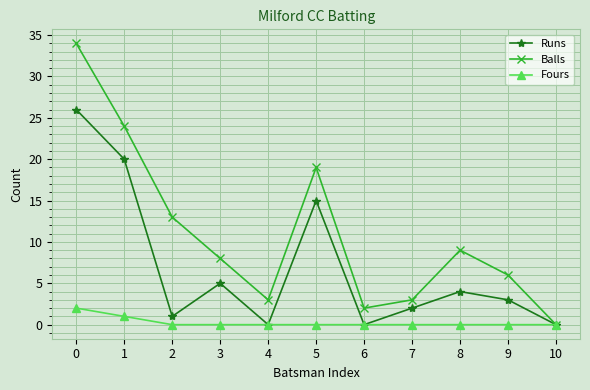

What is the value of the Balls point at the 6th from the left?

19